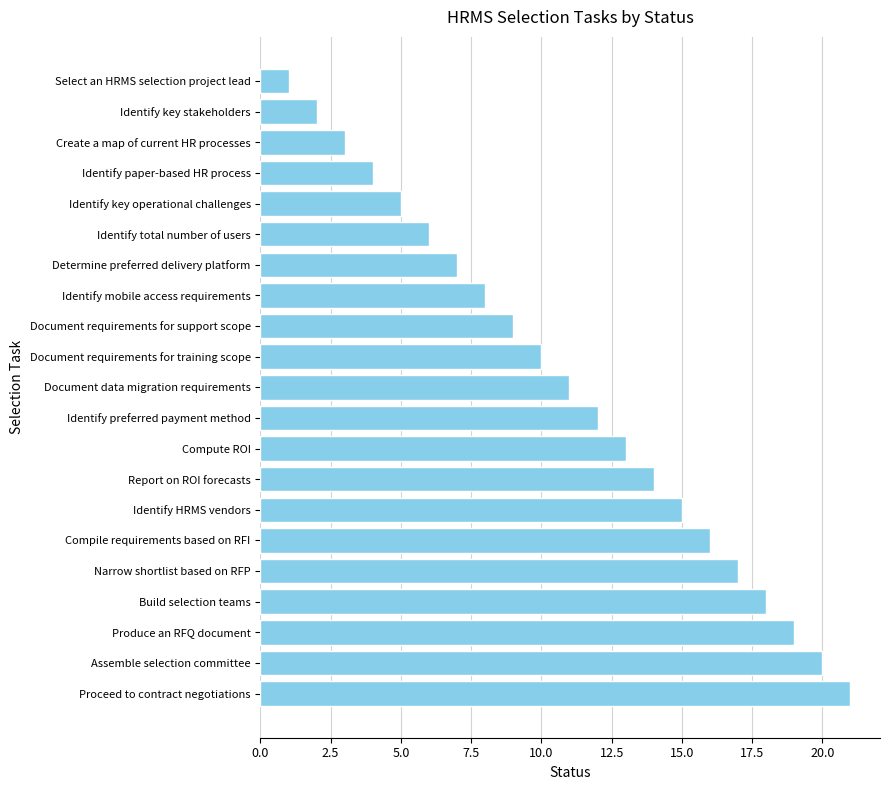

Reading top to bottom, what are all the values shown in this chart?

Select an HRMS selection project lead=1	Identify key stakeholders=2	Create a map of current HR processes=3	Identify paper-based HR process=4	Identify key operational challenges=5	Identify total number of users=6	Determine preferred delivery platform=7	Identify mobile access requirements=8	Document requirements for support scope=9	Document requirements for training scope=10	Document data migration requirements=11	Identify preferred payment method=12	Compute ROI=13	Report on ROI forecasts=14	Identify HRMS vendors=15	Compile requirements based on RFI=16	Narrow shortlist based on RFP=17	Build selection teams=18	Produce an RFQ document=19	Assemble selection committee=20	Proceed to contract negotiations=21